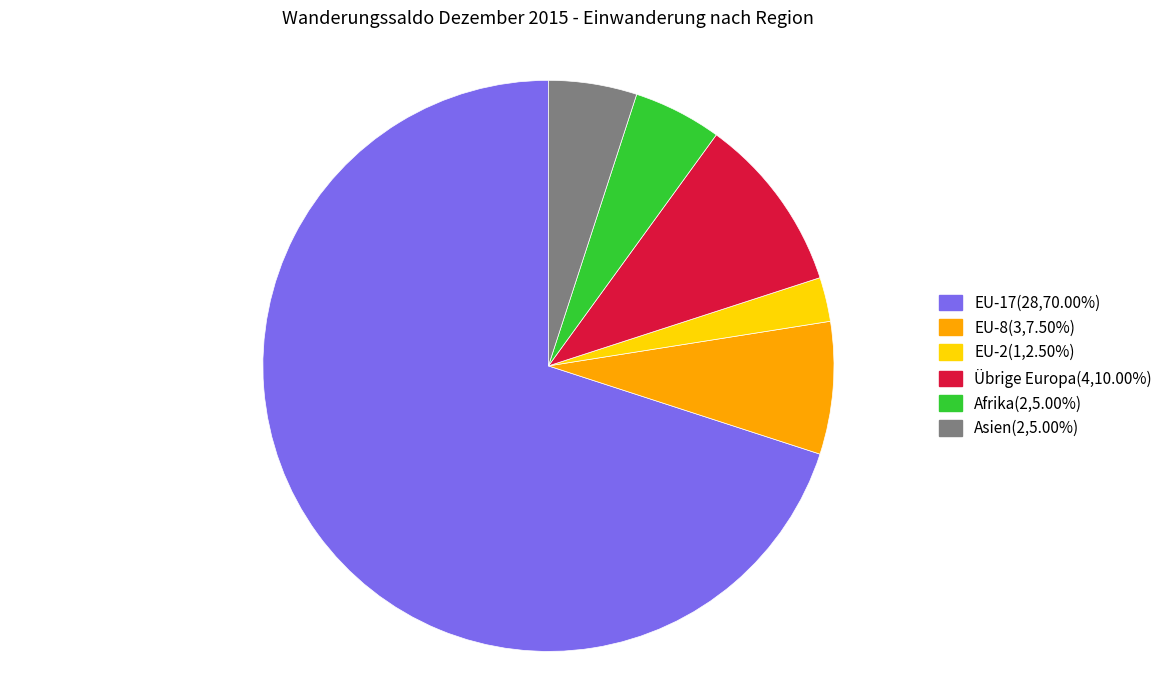

Is there a majority slice in this chart?

Yes